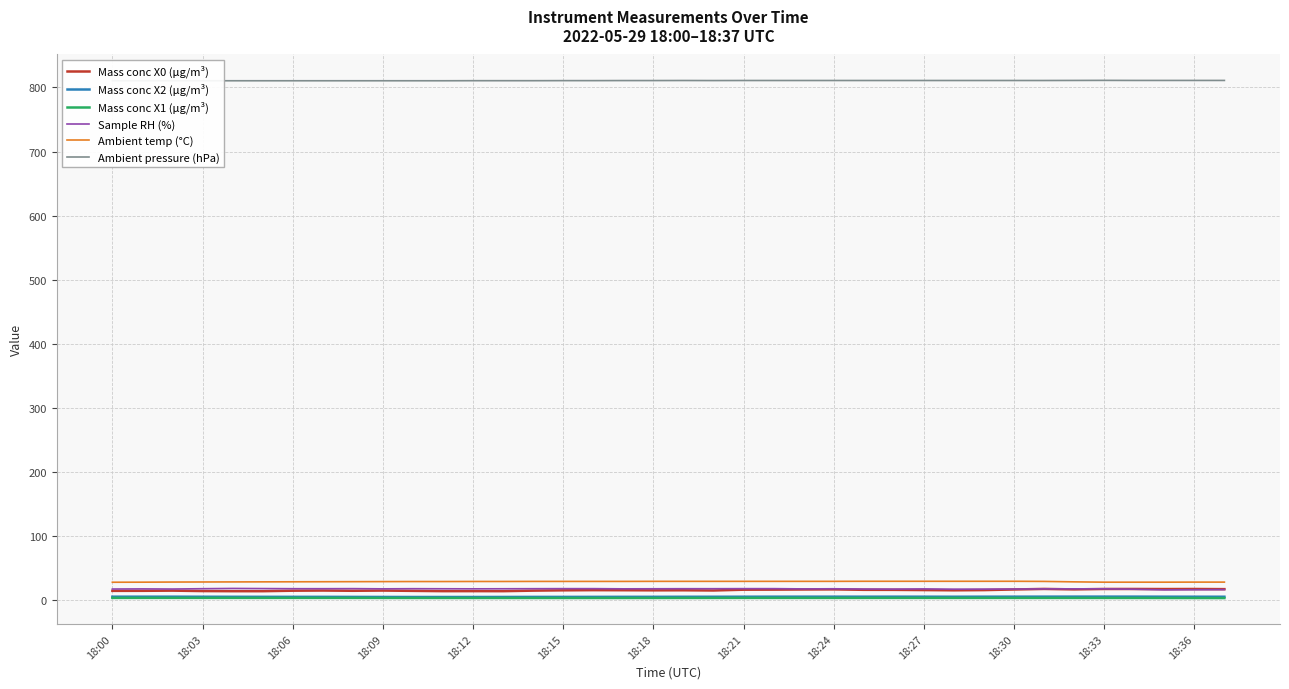

True or false: Ambient temp (°C) and Mass conc X1 (μg/m³) cross at least once.

False